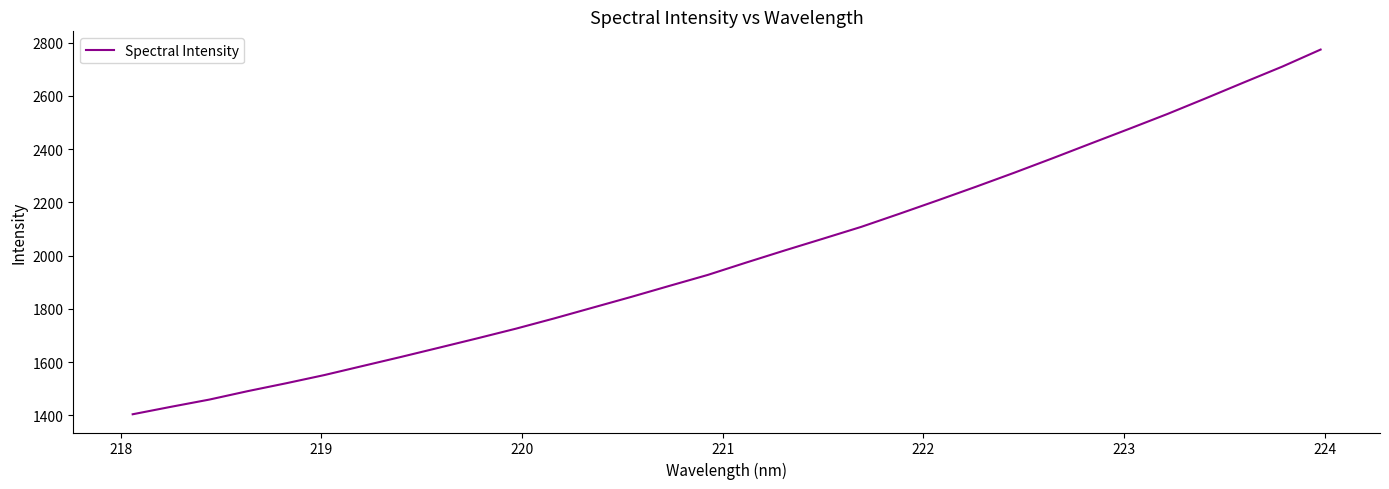

What is the difference between the maximum and minimum values?

1369.6